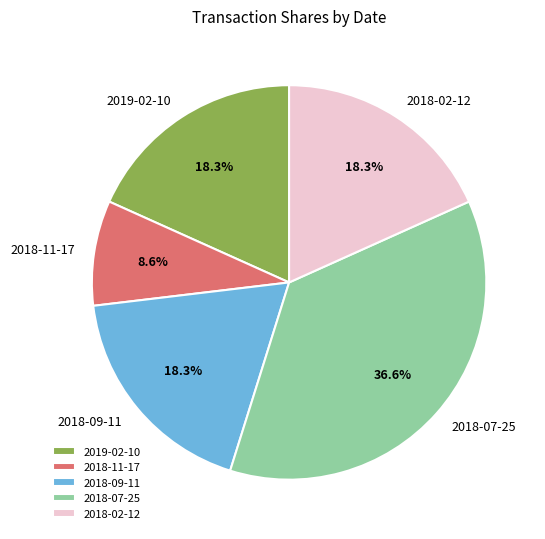

What is the total percentage of 2018-11-17 and 2019-02-10?

26.9%